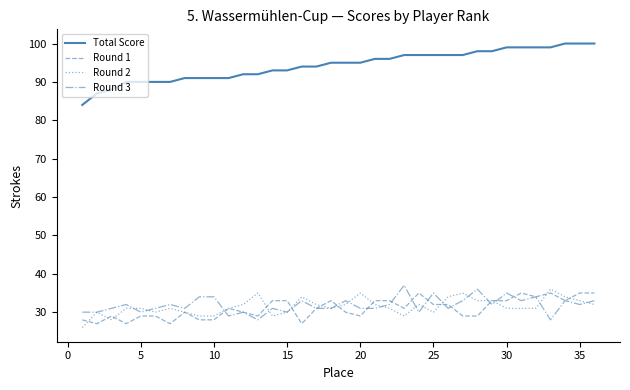

At how many categories does at least one series exceed 47?

36